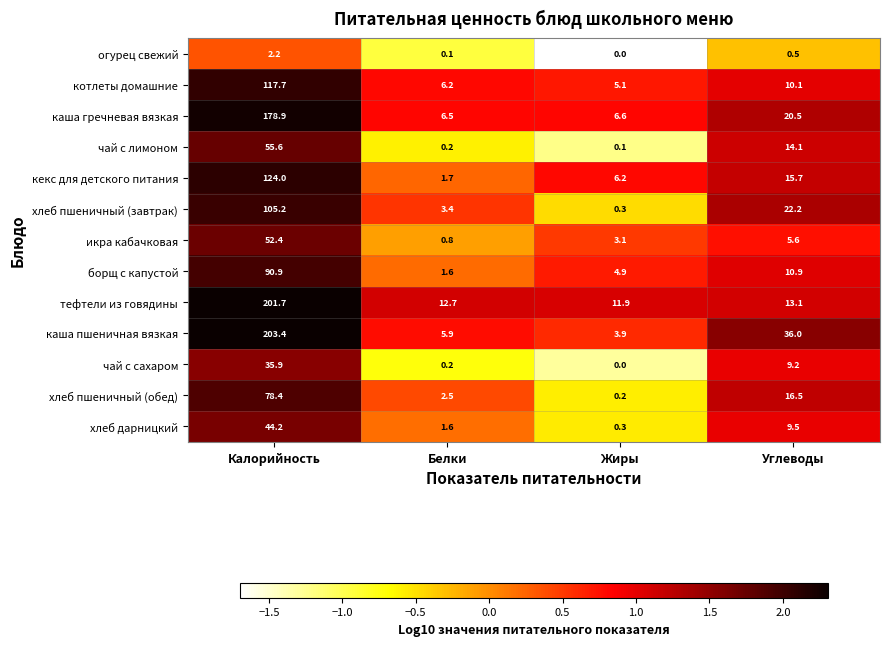

At which category does the chart reach its minimum across all series?

Жиры